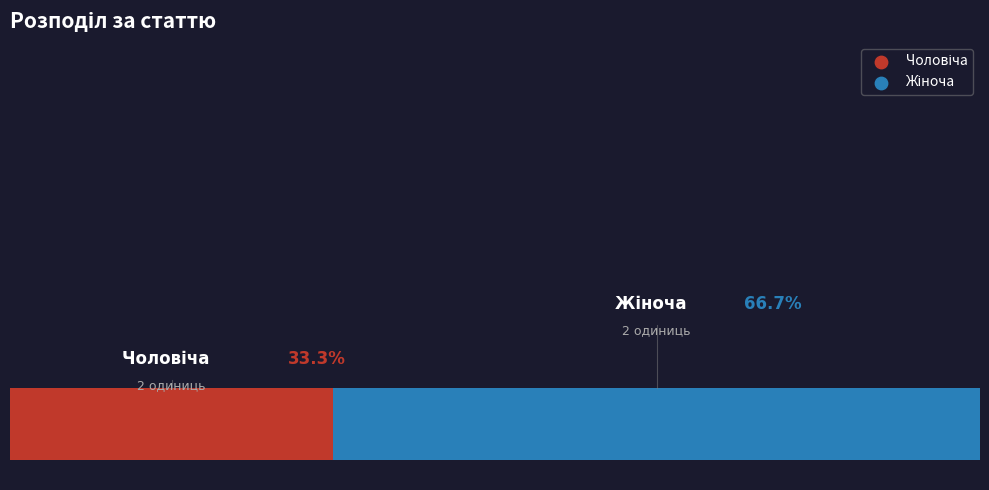

Does Жіноча account for over 50% of the chart?

Yes